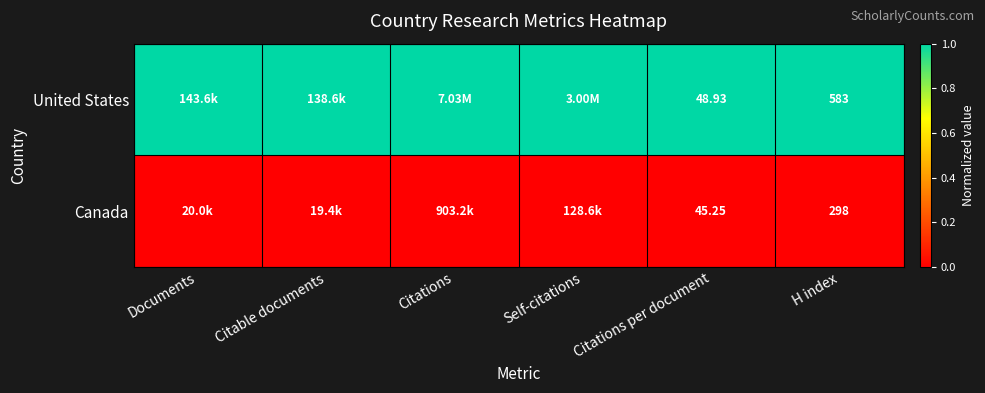

What is the total value across all series at Documents?

1